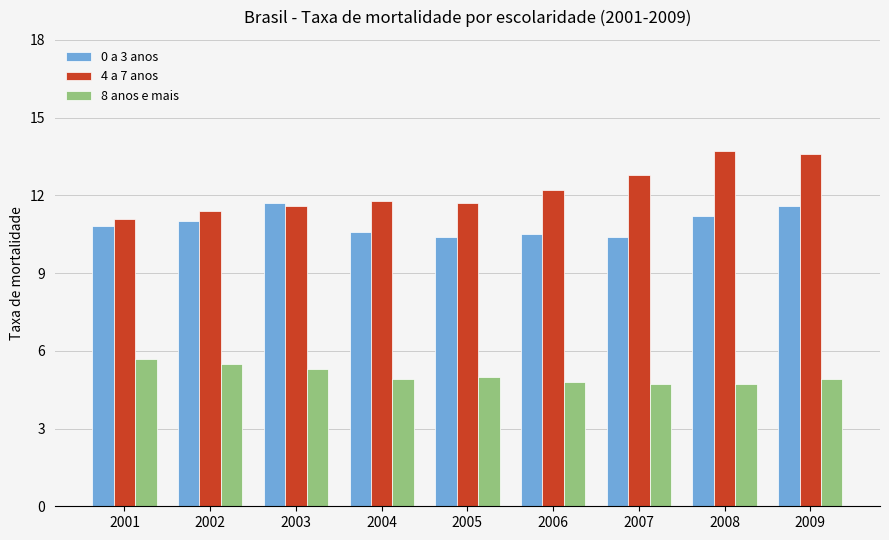

At how many categories does at least one series exceed 13?

2